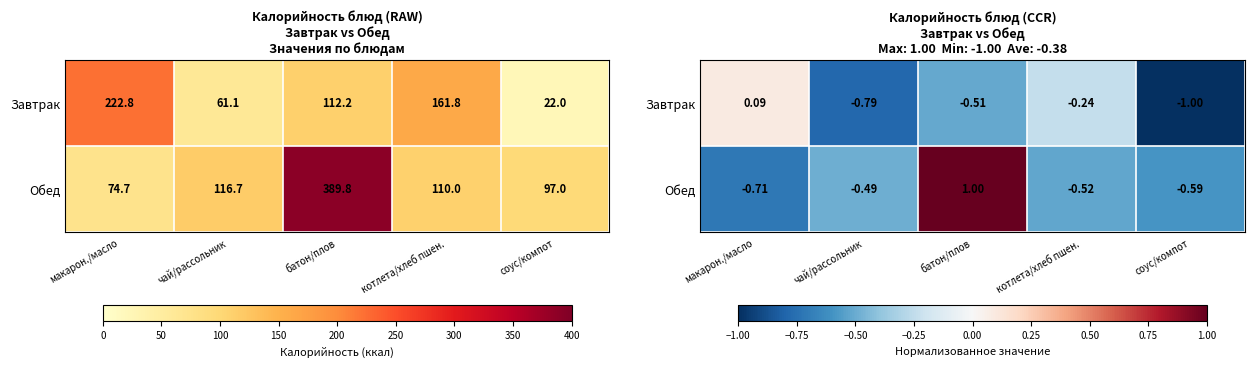

What is the spread (max minus min) of values at котлета/хлеб пшен.?

0.3